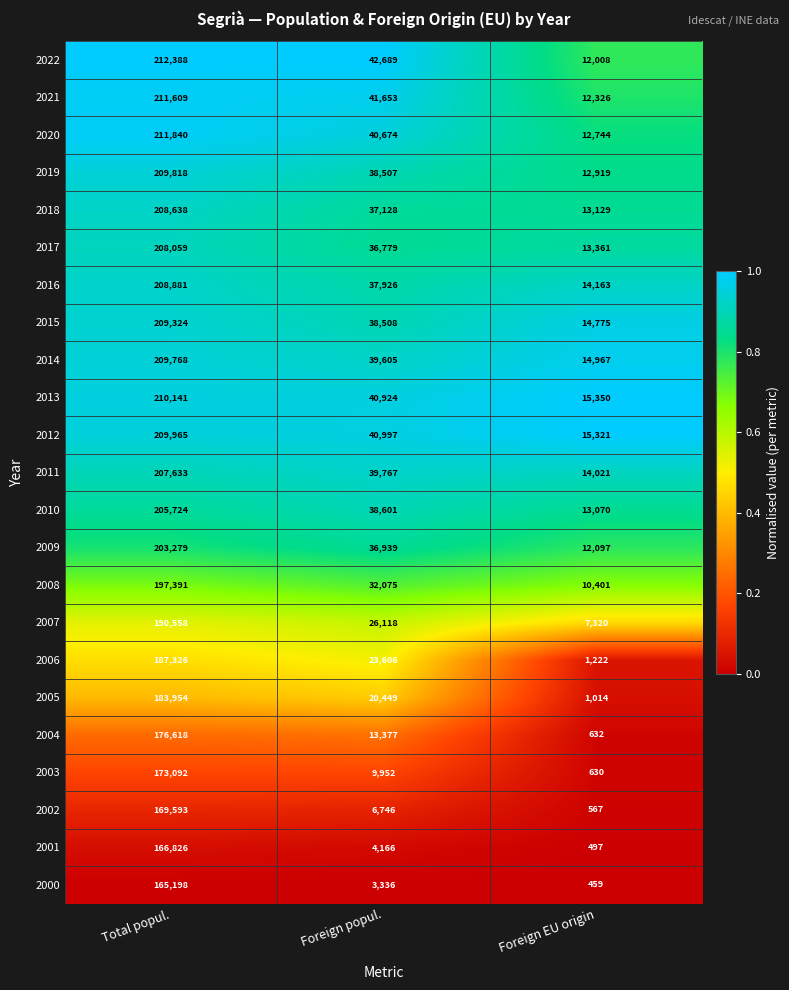

What is the sum of all 2016 values?

260970